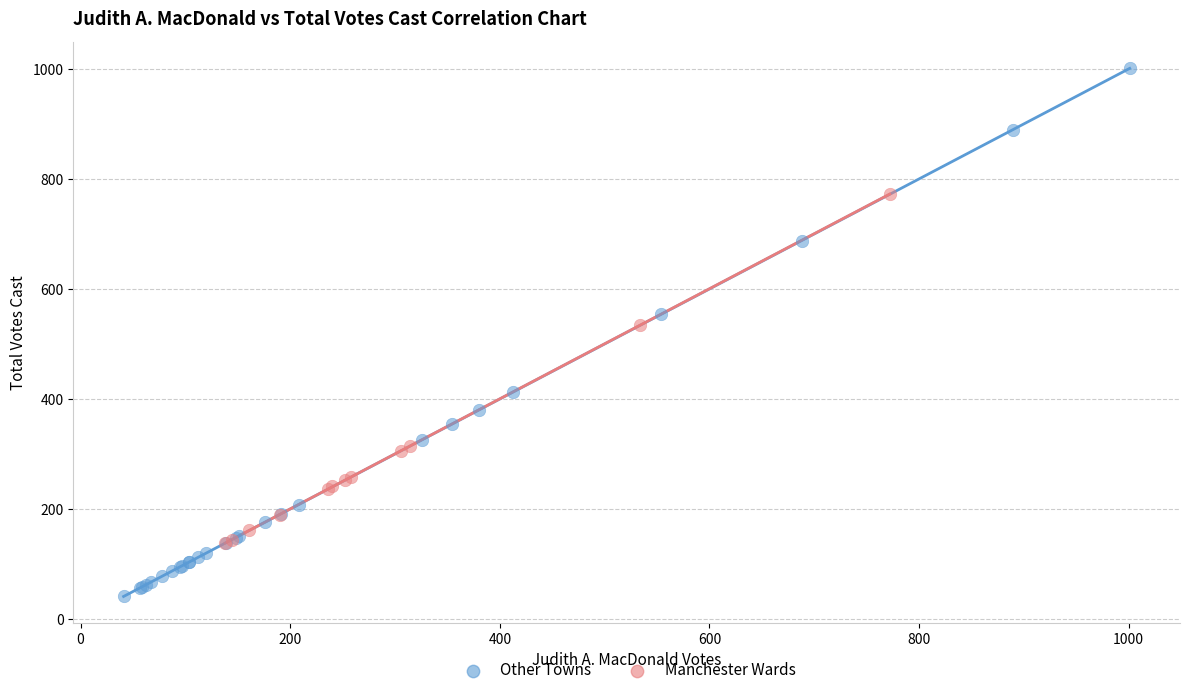

Which series contains the lowest Y value?

Other Towns